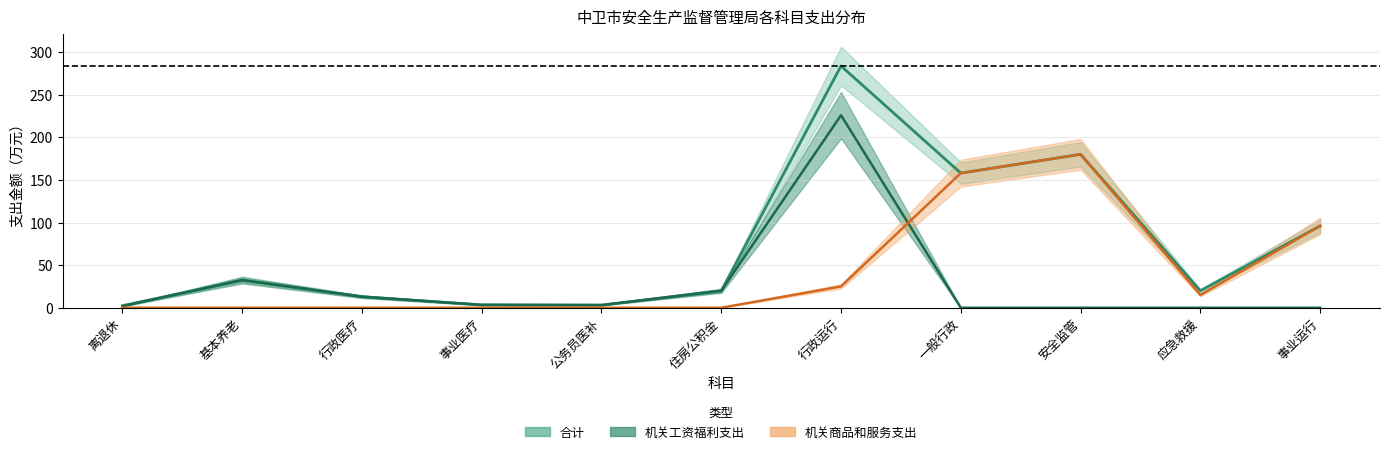

Which series changed the most between 基本养老 and 事业运行?

机关商品和服务支出